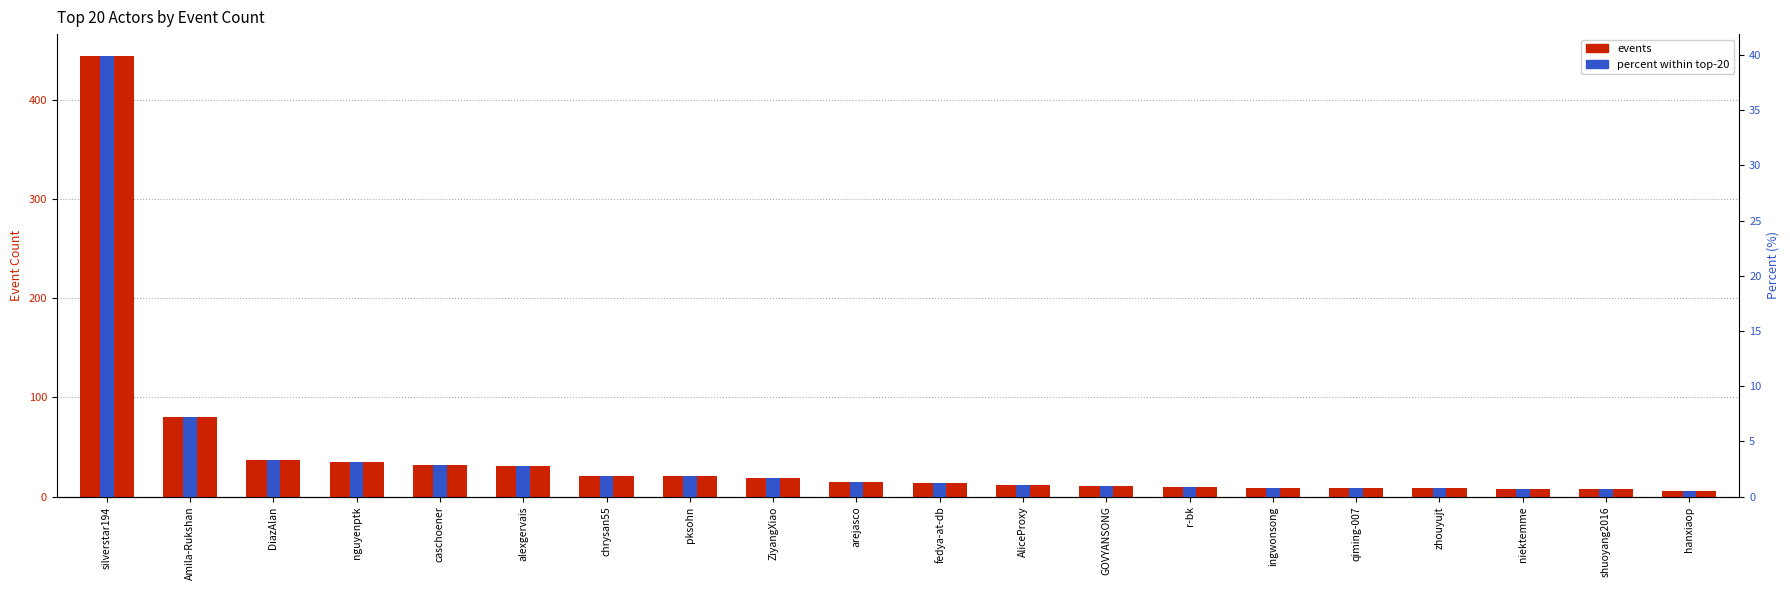

How many data points in percent are above 1?

12